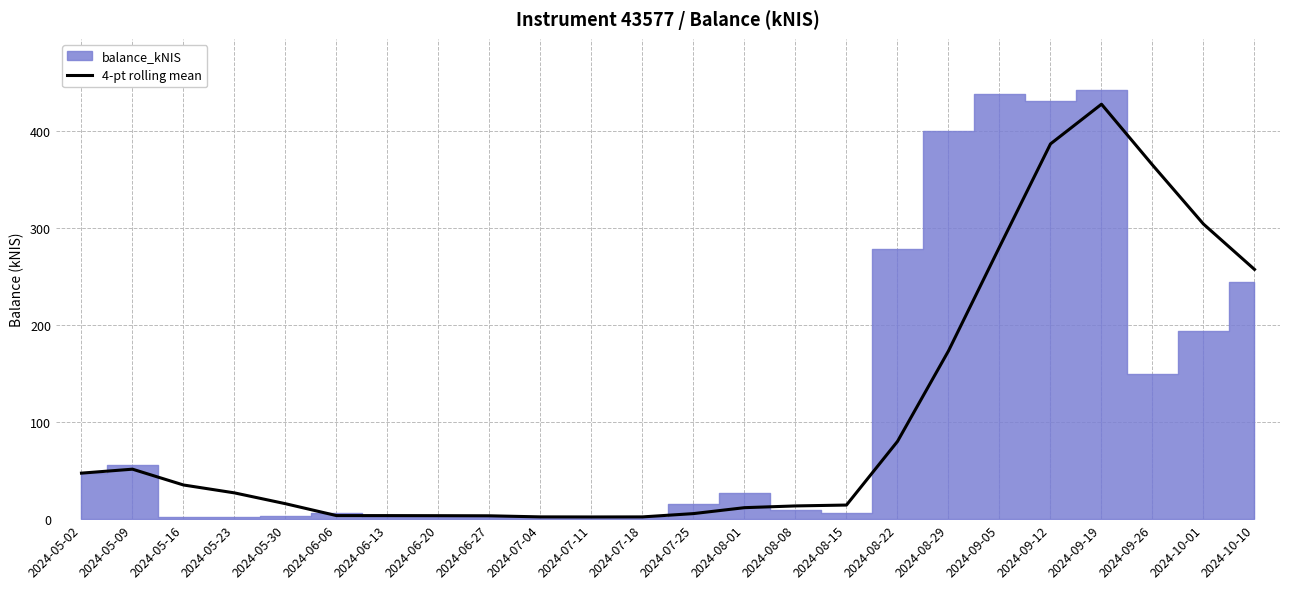

The chart shows a value of 15.2 at 2024-05-23. True or false?

False